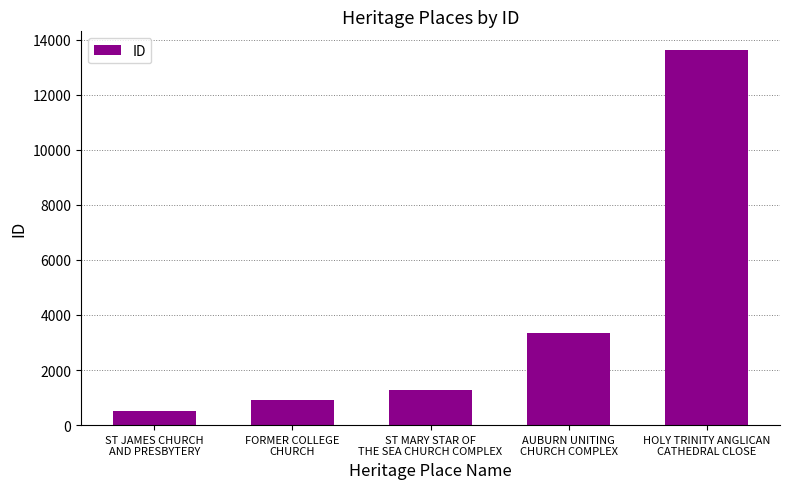

Which label corresponds to the smallest value in the chart?

ST JAMES CHURCH
AND PRESBYTERY